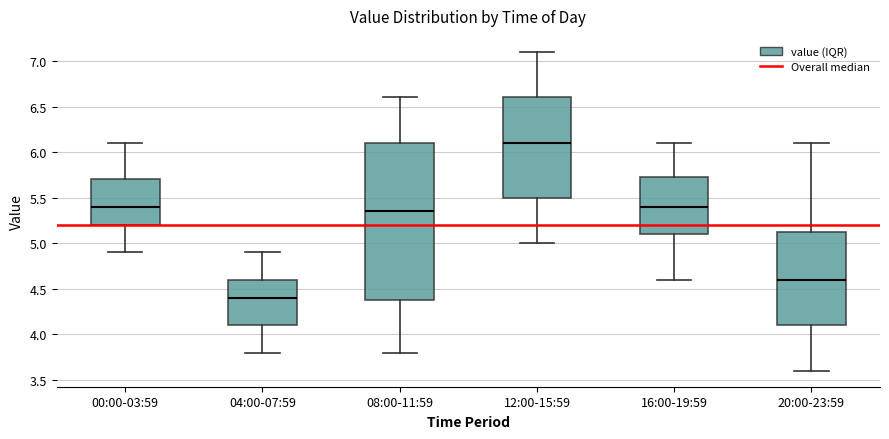

Where is the upper edge of the box for 04:00-07:59 on the y-axis? The values are not printed on the chart, so give them approximately, as read against the axis.

4.60